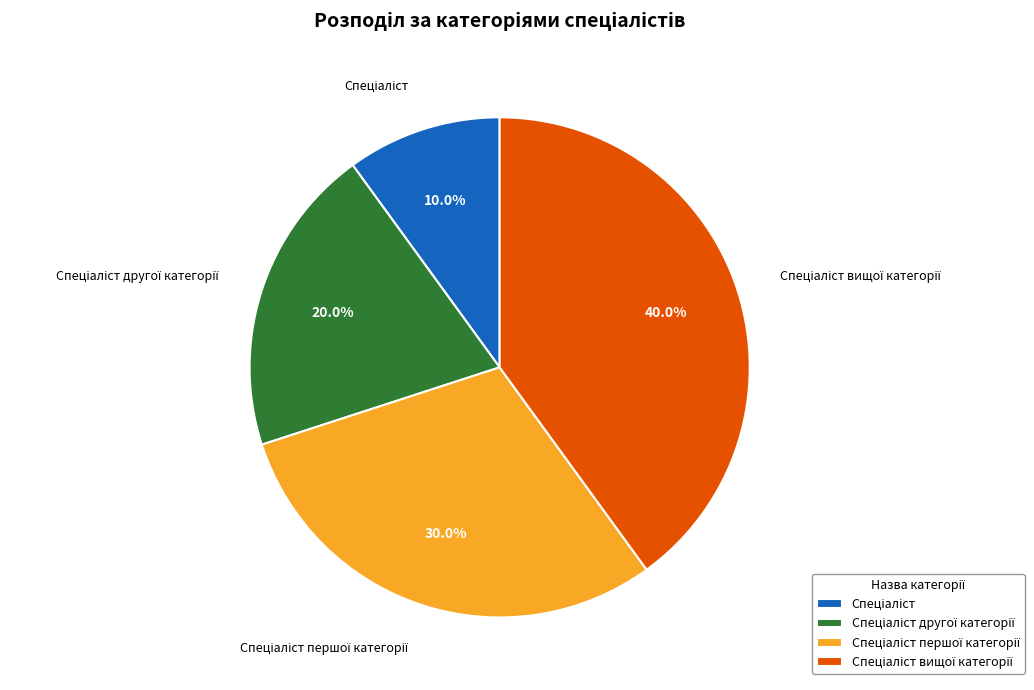

Is there any slice that represents more than half of the pie?

No